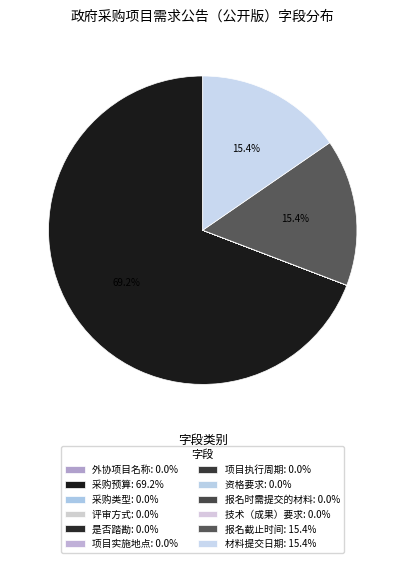

What portion of the pie excludes 报名时需提交的材料?

100.0%